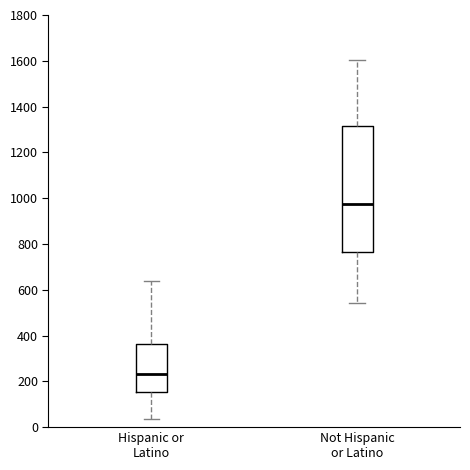

Where is the upper edge of the box for Hispanic or Latino on the y-axis? The values are not printed on the chart, so give them approximately, as read against the axis.

360